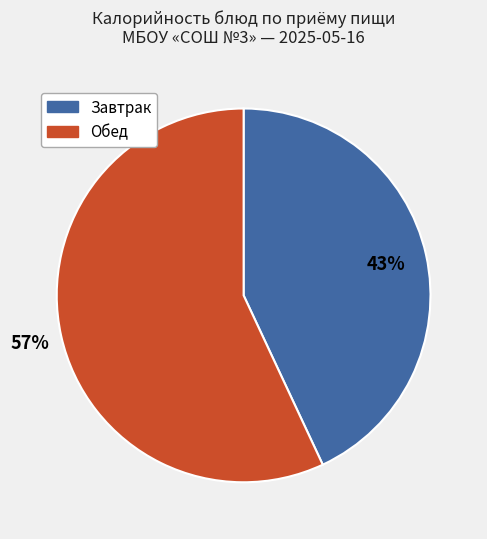

To the nearest percent, what is the difference between the largest and smallest slice percentages?

14%